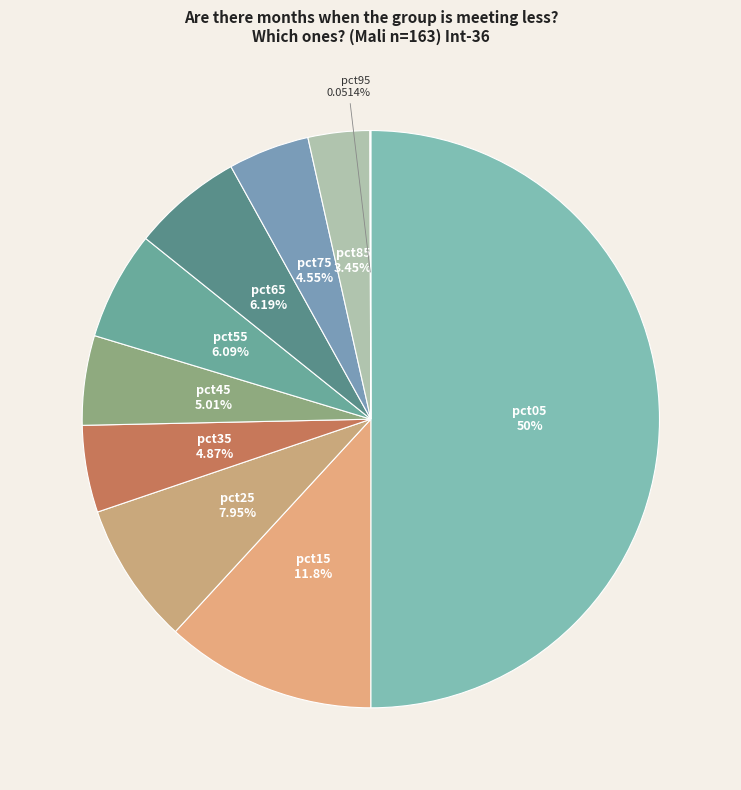

What is the largest slice in the pie chart?

pct05